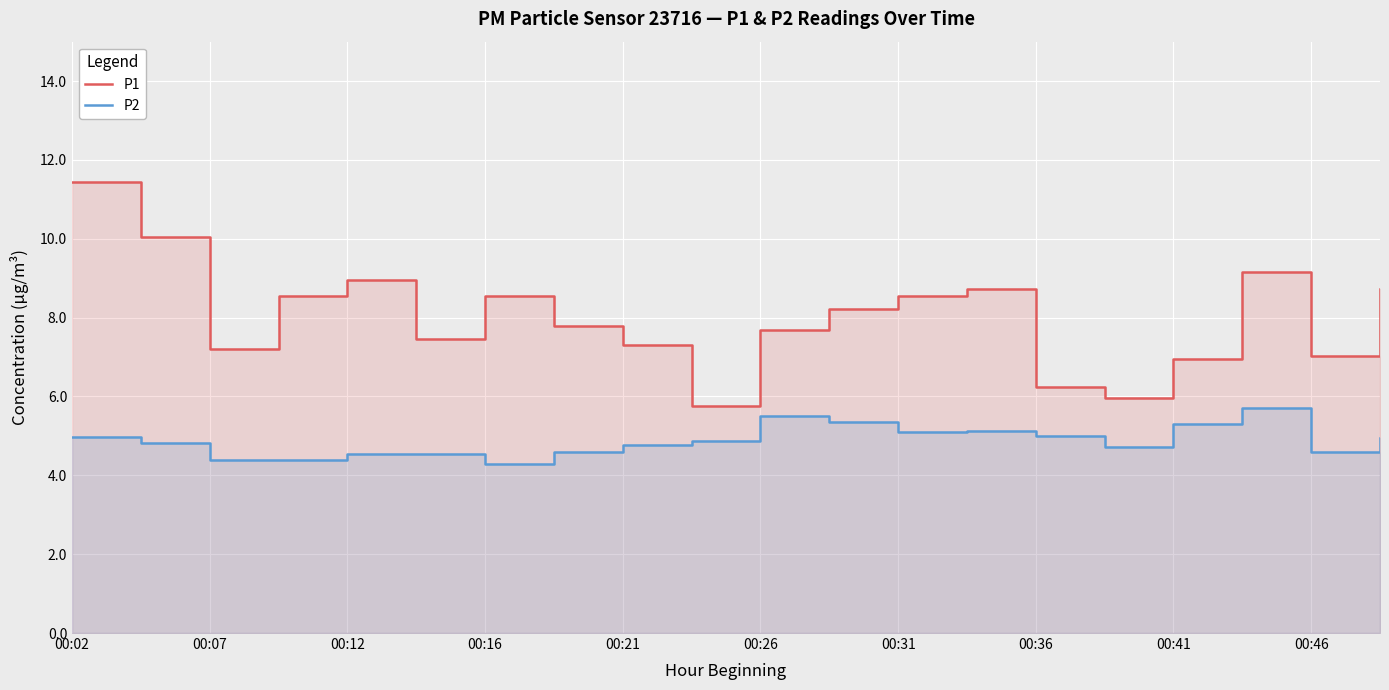

Which series changed the most between 10 and 17?

P1